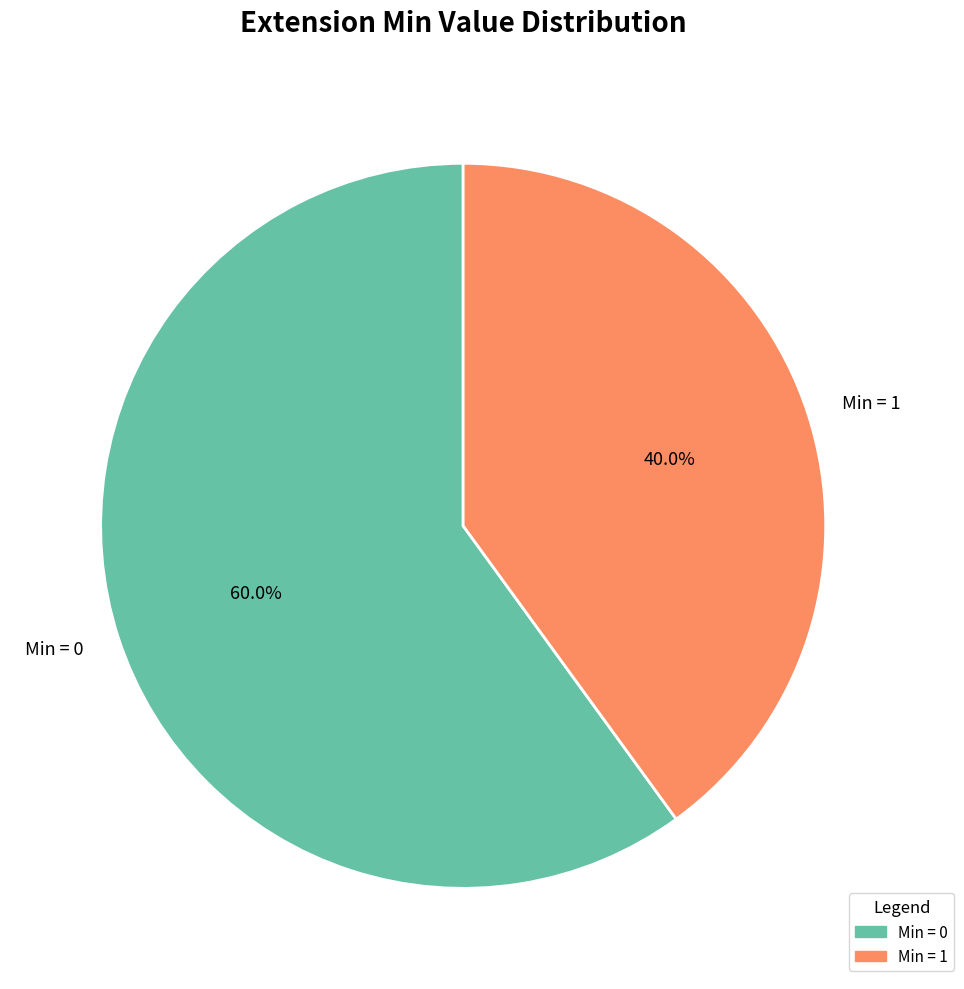

Between Min = 1 and Min = 0, which is larger?

Min = 0